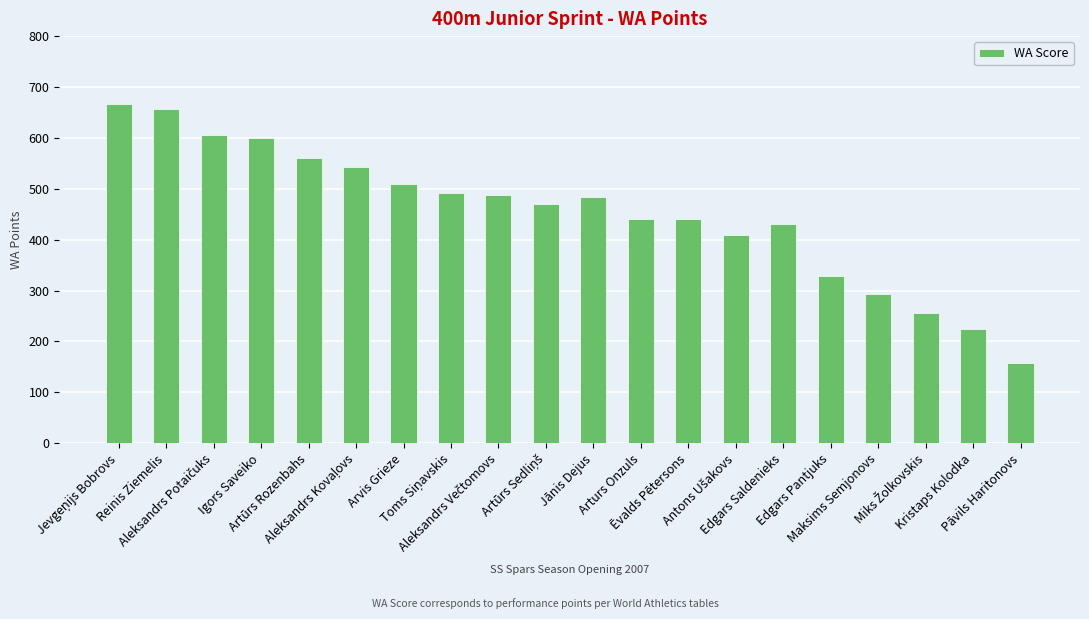

What is the ratio of the value at Jānis Dejus to the value at Artūrs Rozenbahs?

0.9